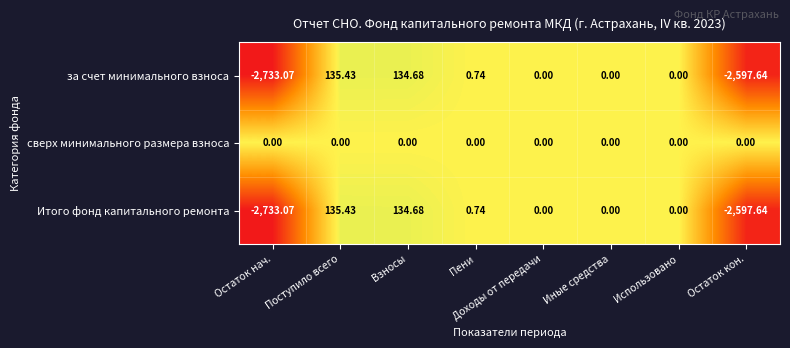

How many distinct data groups are displayed?

3